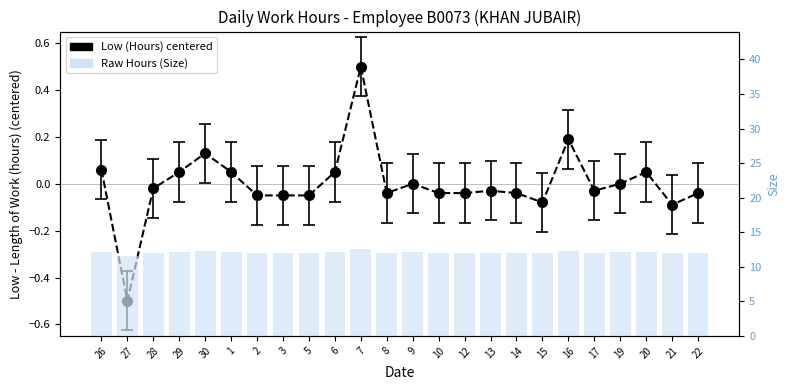

Is it true that the value at 29 is 12.1?

True